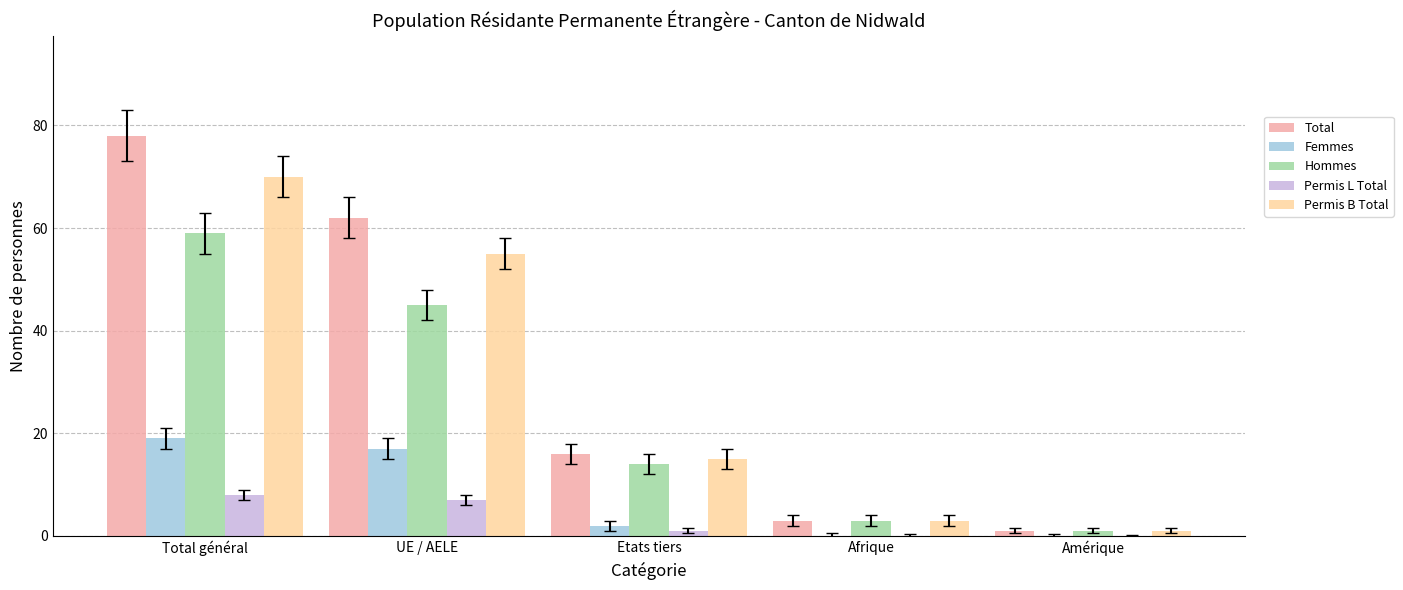

At which category does the chart reach its peak across all series?

Total général